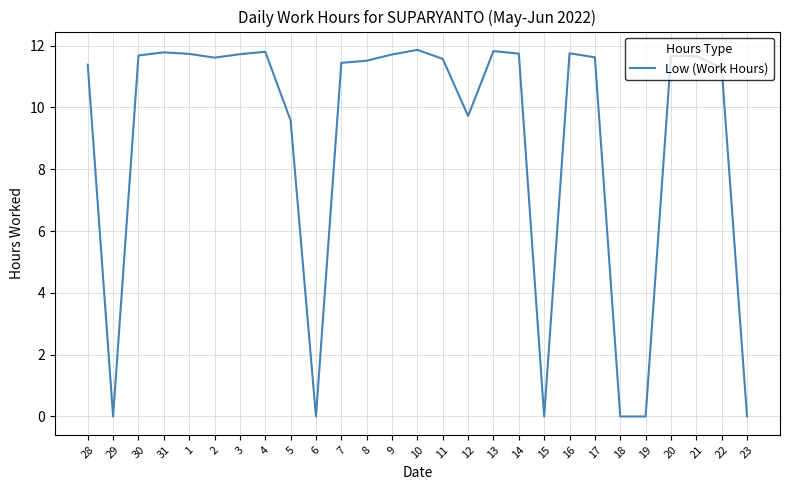

What is the difference between the maximum and minimum values?

11.9